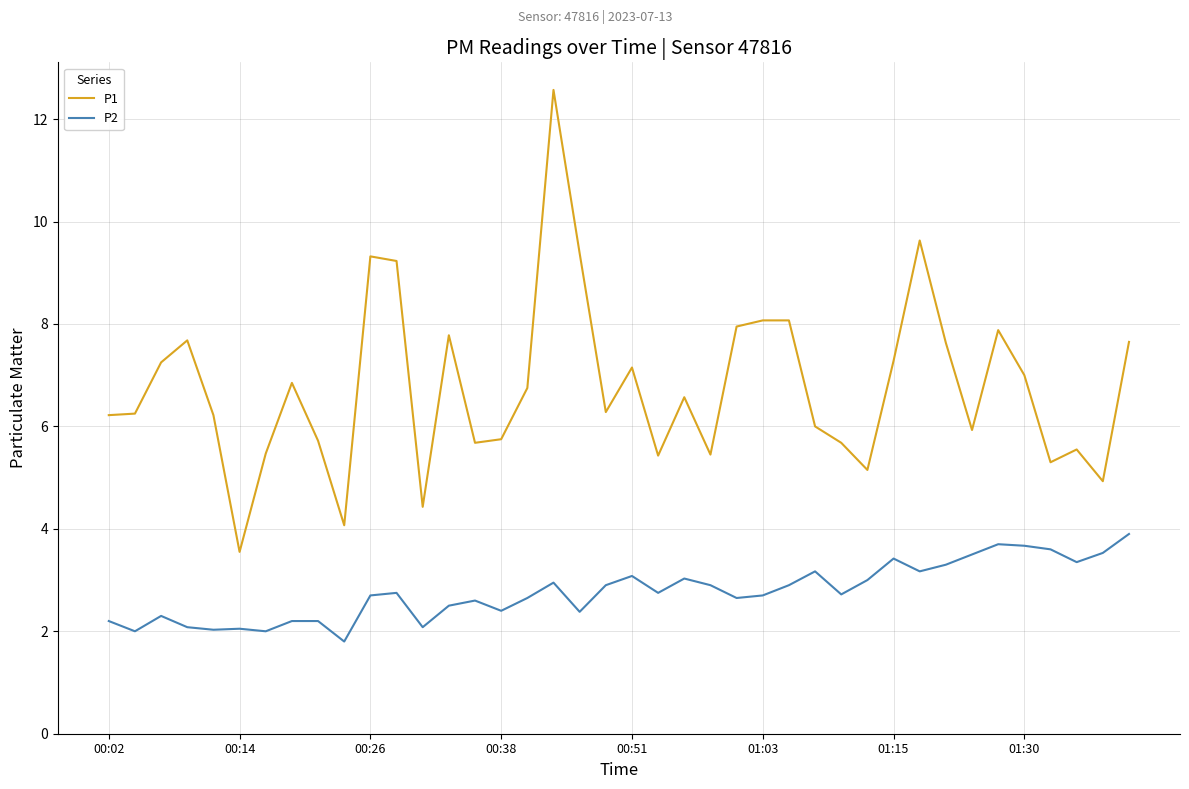

What is the maximum value for P1?

12.6